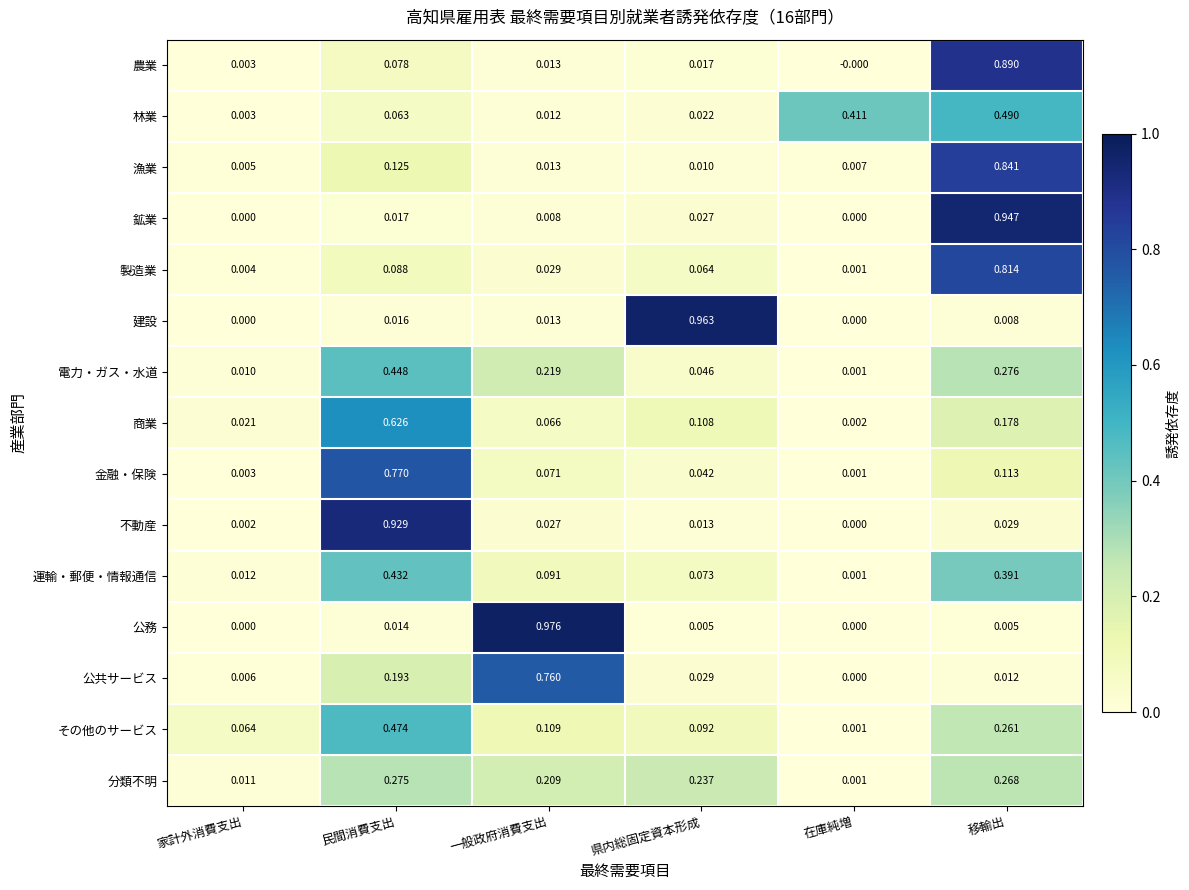

At which category is the sum across all series the highest?

移輸出